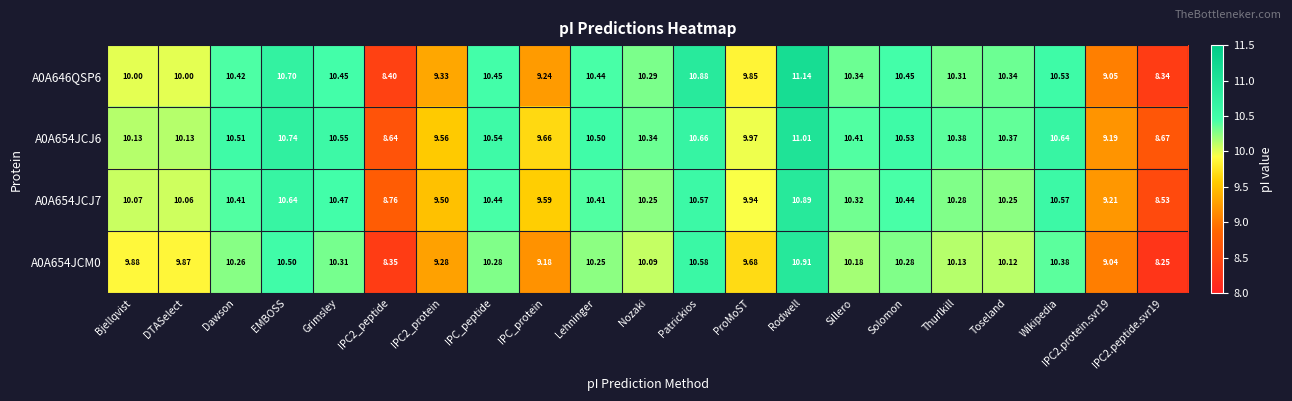

Where does the A0A654JCJ6 series first go above 10?

Bjellqvist